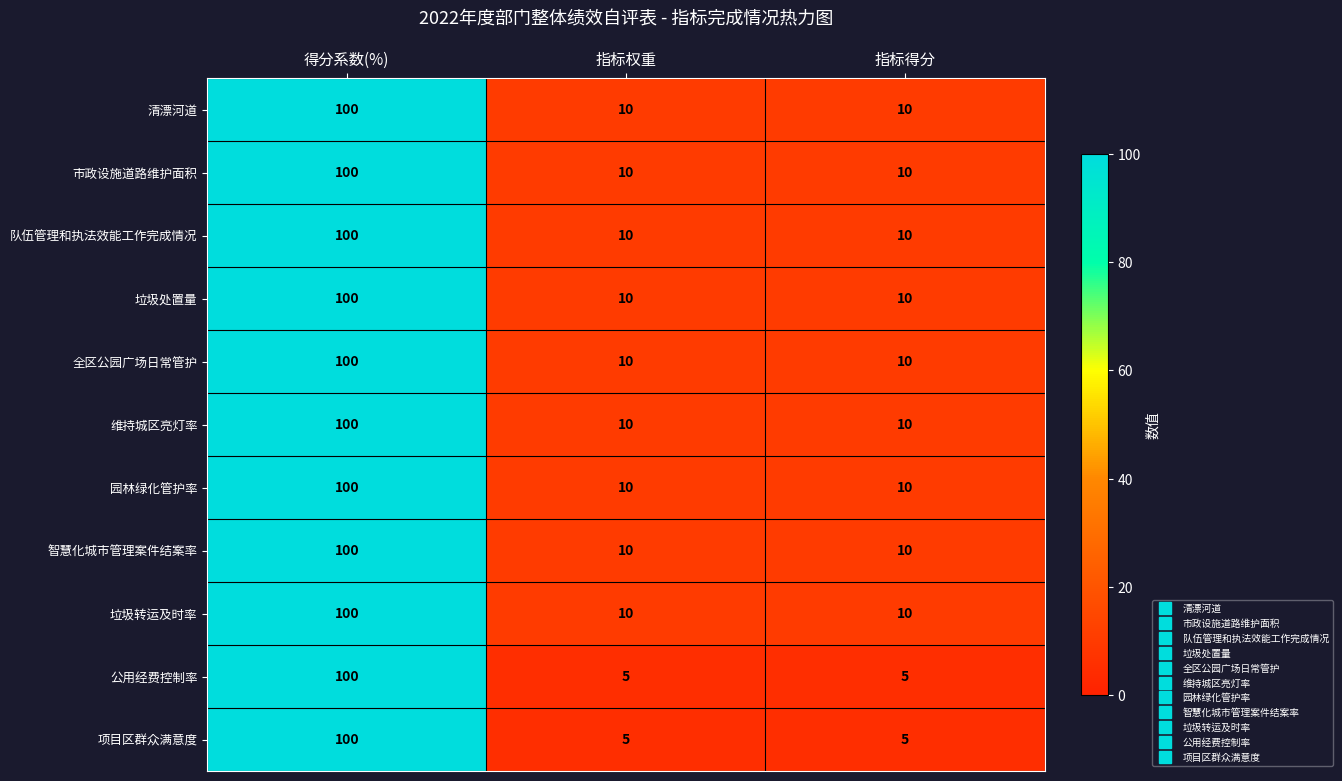

How many 全区公园广场日常管护 values are between 10 and 100?

3